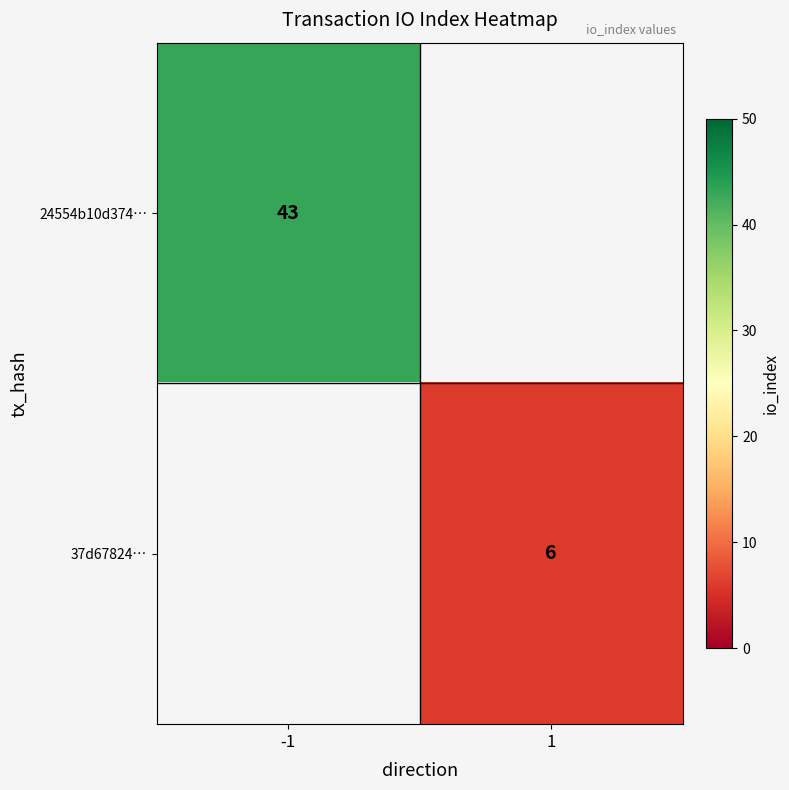

The 24554b10d374… series shows 62 at -1. True or false?

False